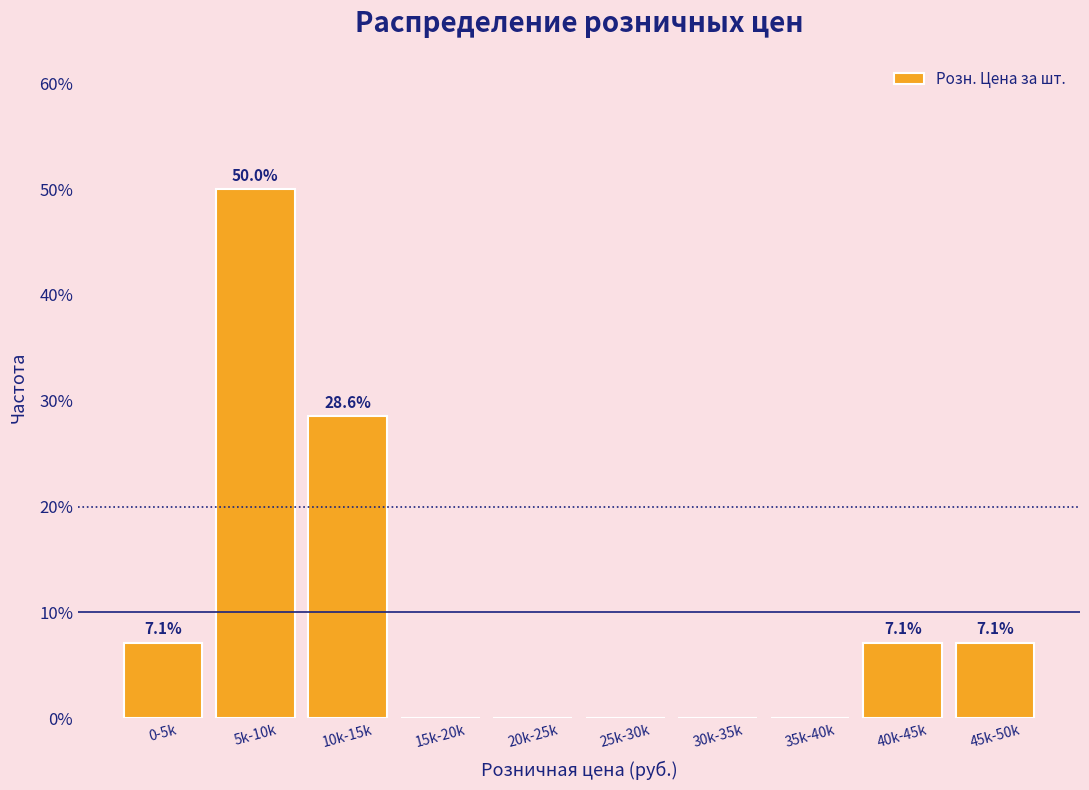

Are the bars horizontal?

No